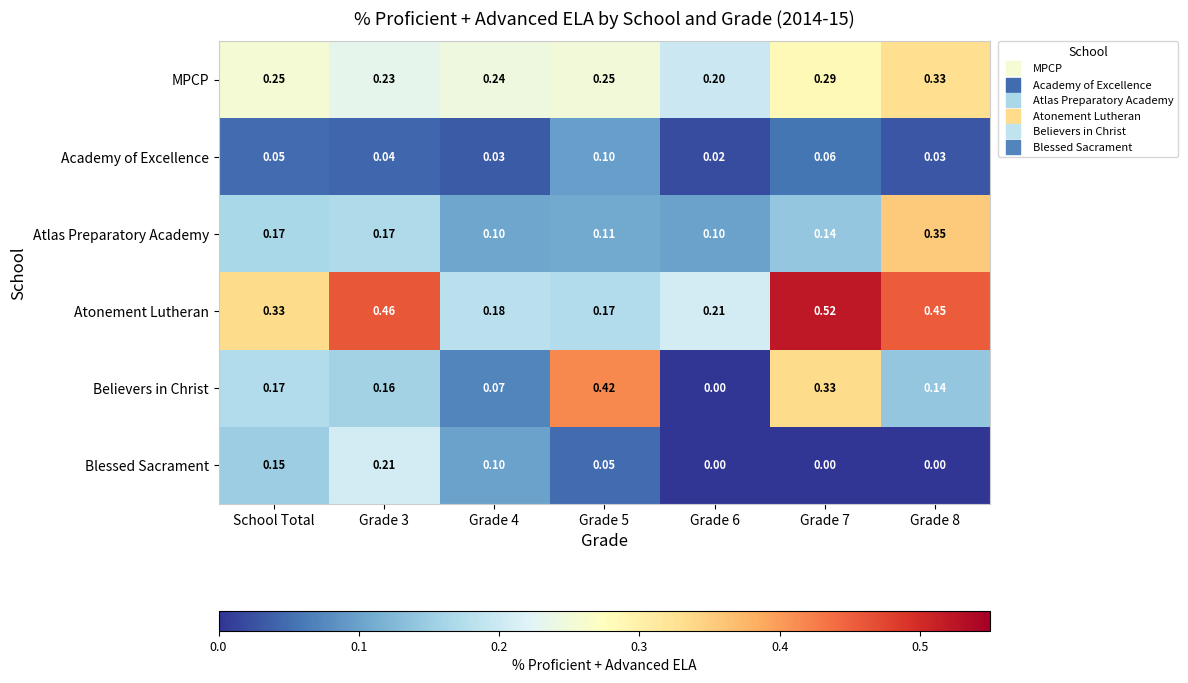

Is the value of Academy of Excellence at School Total greater than the value of Blessed Sacrament at School Total?

No